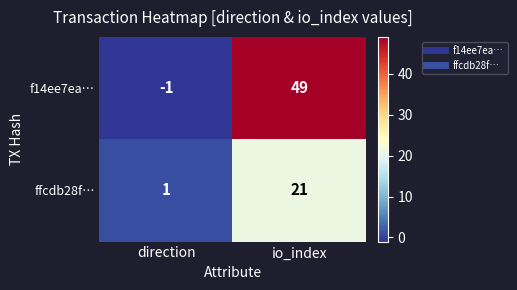

What is the difference between the maximum and minimum values in the ffcdb28f… series?

20